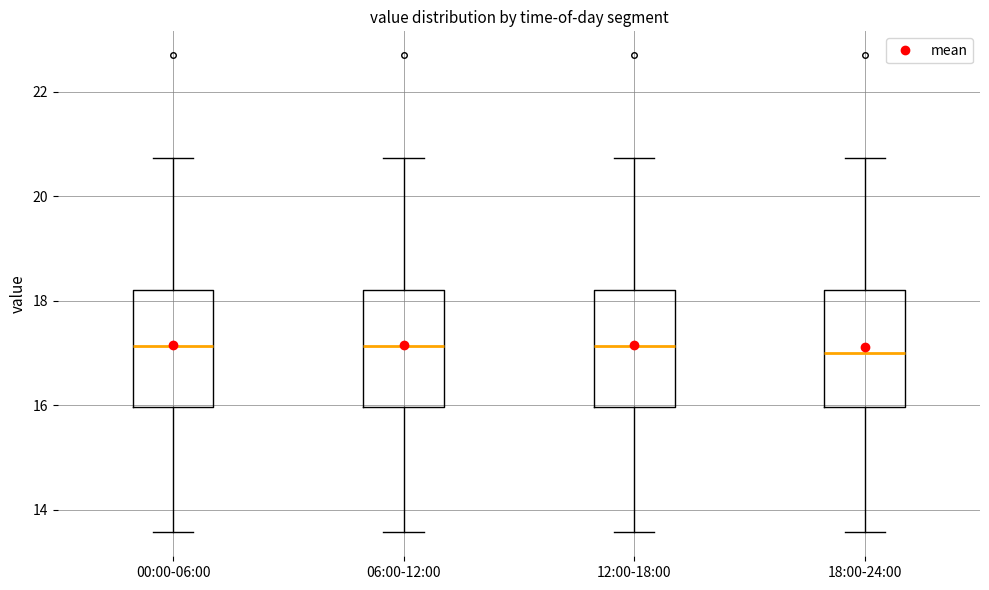

Where is the upper edge of the box for 12:00-18:00 on the y-axis? The values are not printed on the chart, so give them approximately, as read against the axis.

18.2